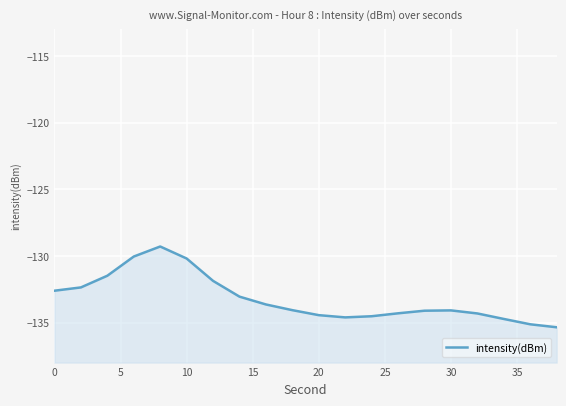

What is the difference between the second highest and minimum values?

5.3